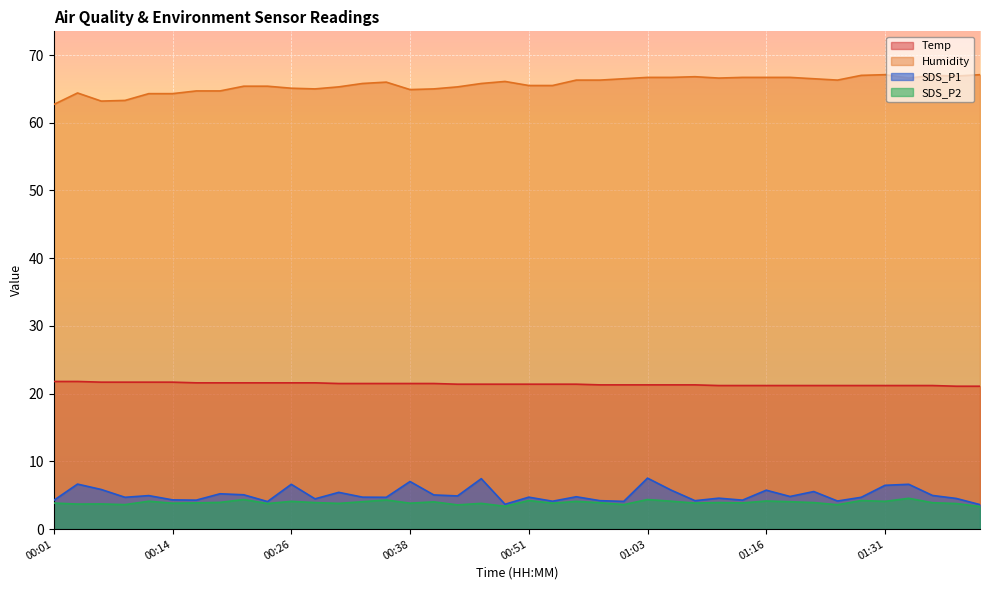

Read the Temp value at 00:26.

21.6